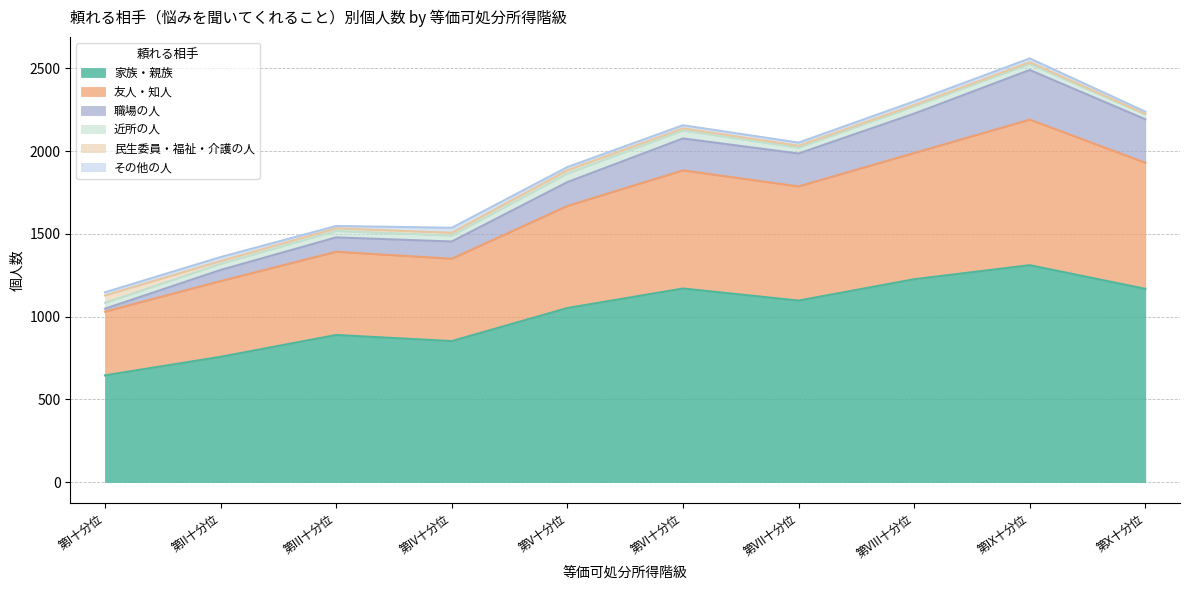

Does the chart display data point markers on the line(s)?

No